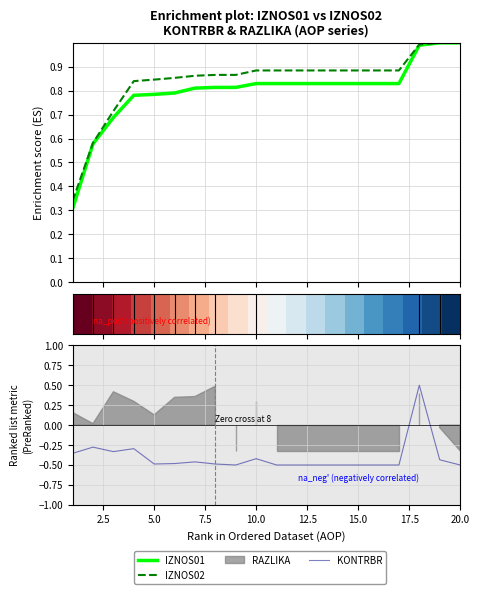

At how many categories does at least one series exceed 0?

20